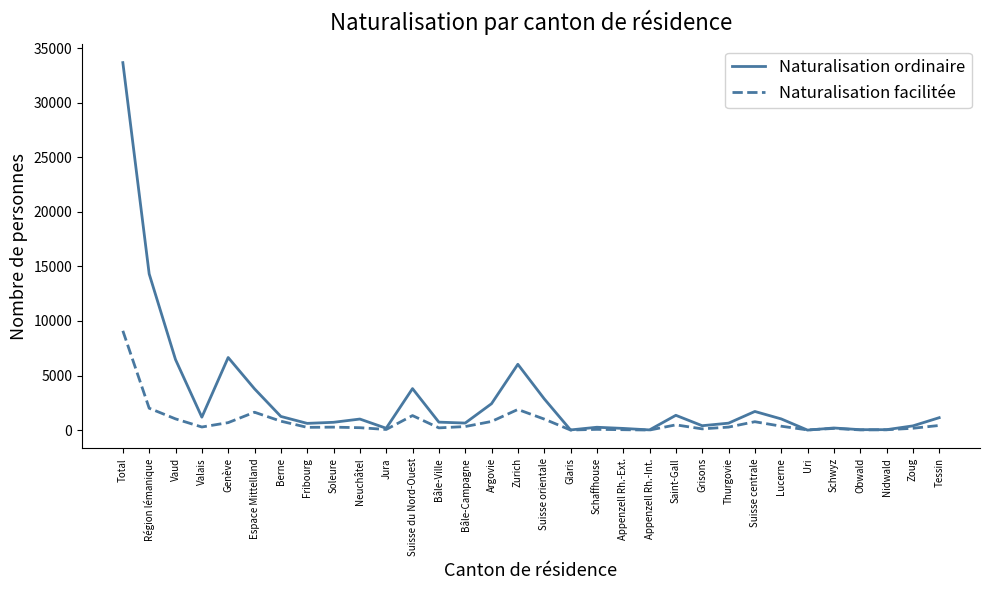

What is the average value of the Naturalisation facilitée series?

780